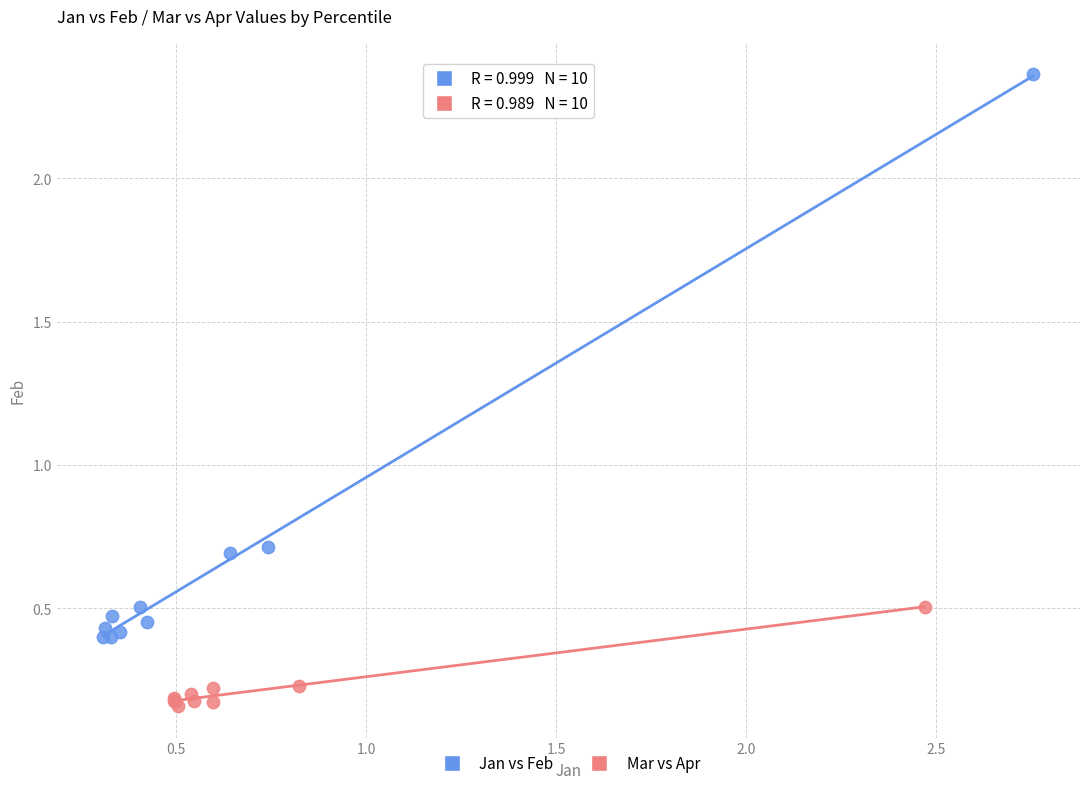

Which series contains the highest Y value?

Jan vs Feb